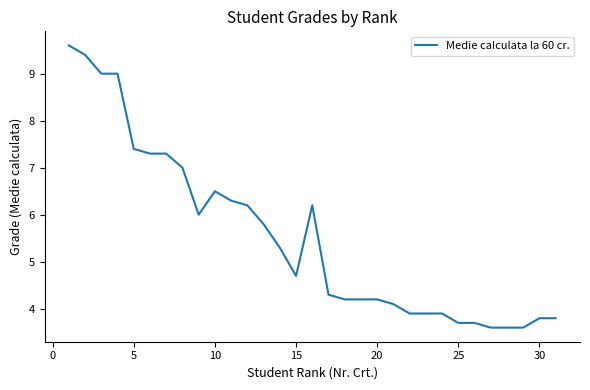

What is the difference between the maximum and minimum values?

6.0